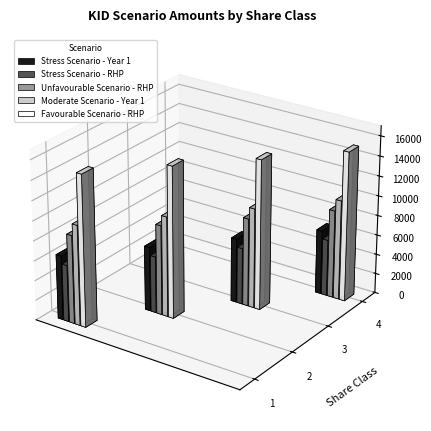

Reading right to left, what are all the values shown in this chart?

Stress Scenario - Year 1: 6489.6	6489.6	6490.7	6490.6
Stress Scenario - RHP: 5722.0	5722.0	5723.3	5723.3
Unfavourable Scenario - RHP: 8900.7	8900.7	9054.2	8908.1
Moderate Scenario - Year 1: 10090.4	10090.4	10105.5	10105.5
Favourable Scenario - RHP: 15123.1	15123.1	15276.2	15276.2